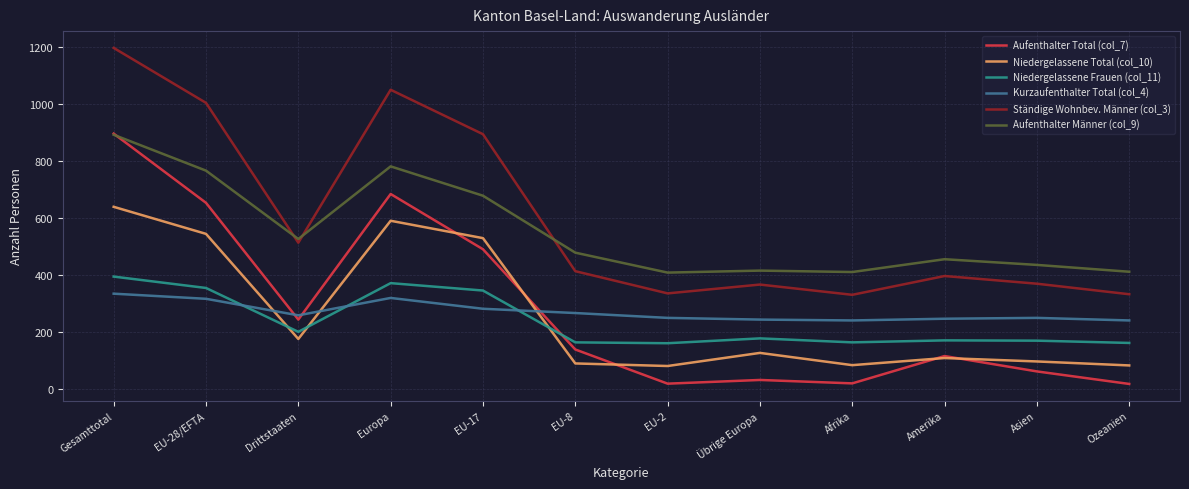

What is the sum of all Aufenthalter Männer (col_9) values?

6655